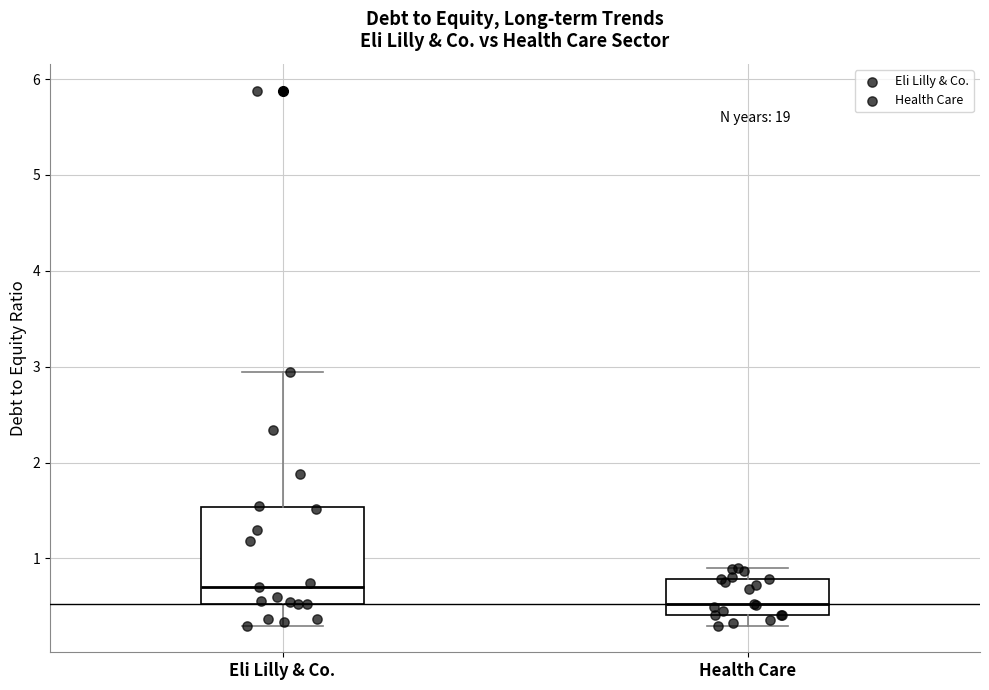

Reading left to right, transcribe this box plot: for each box, give where its median line is, the range the box spans, and where its two whiskers end, as read against the y-axis. The values are not printed on the chart, so give them approximately, as read against the axis.

Eli Lilly & Co.: median 0.7, box 0.5 to 1.5, whiskers 0.3 to 2.9
Health Care: median 0.5, box 0.4 to 0.8, whiskers 0.3 to 0.9